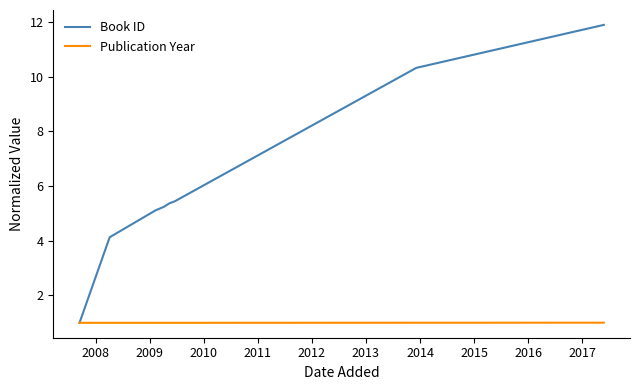

What is the average value of the Book ID series?

6.1